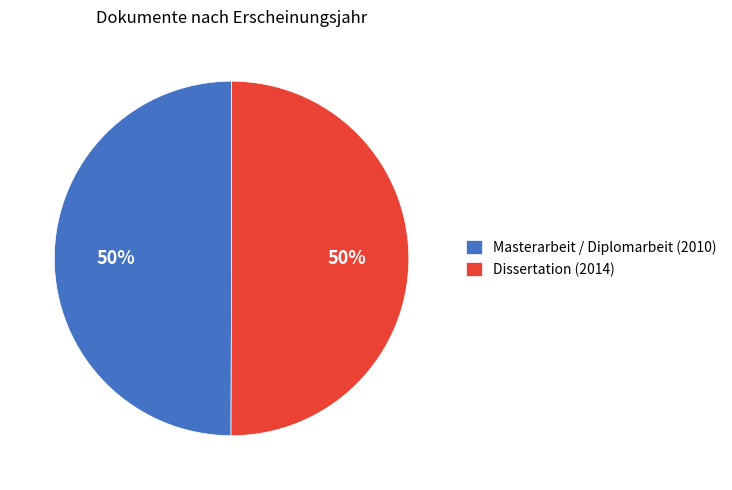

To the nearest percent, what is the average slice percentage?

50%